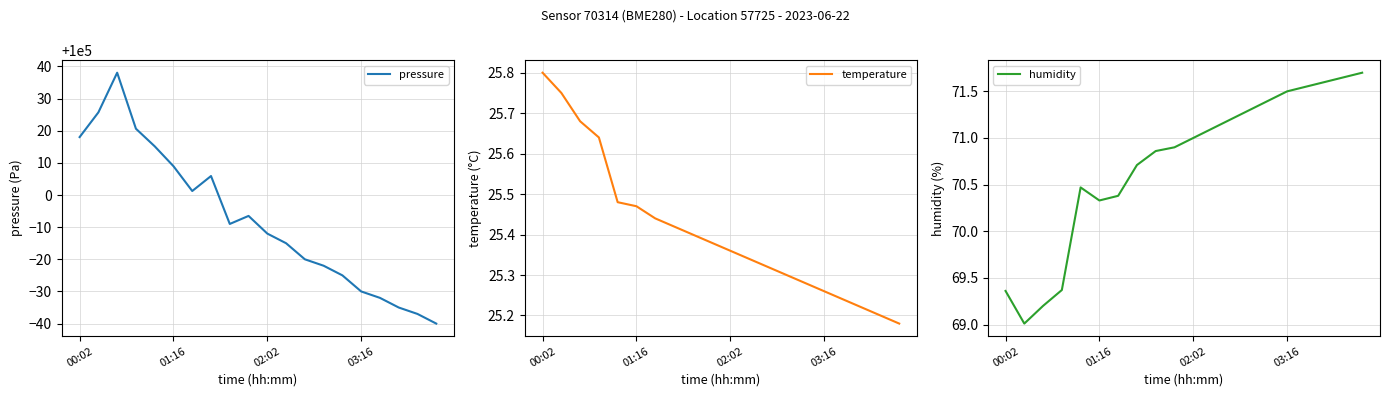

Which series has the widest spread of values?

pressure